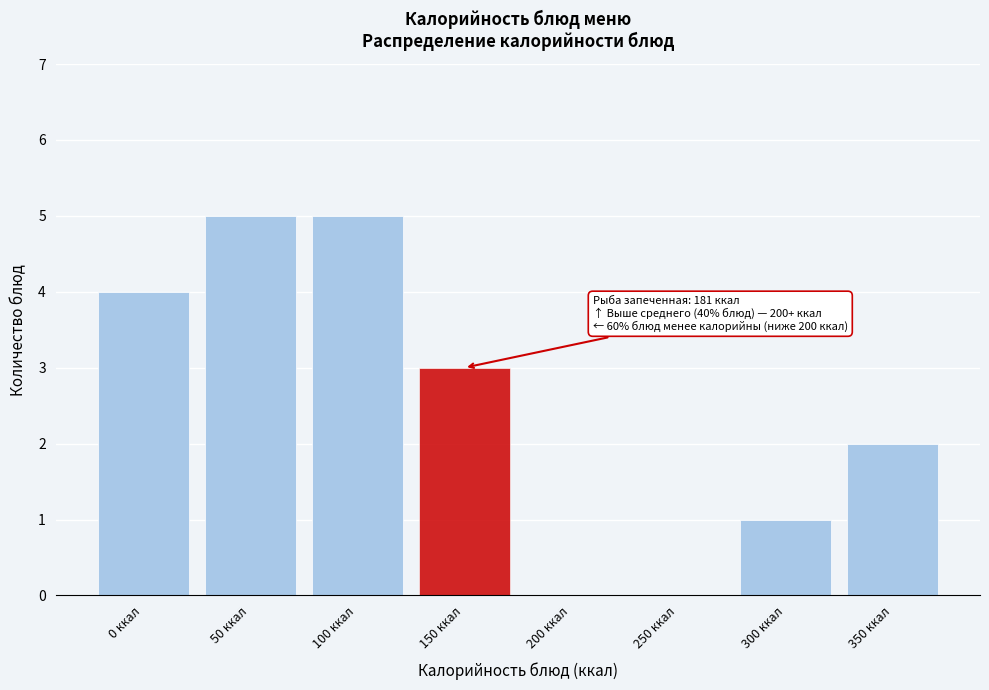

Reading right to left, extract all data points from this chart.

350 ккал=2	300 ккал=1	250 ккал=0	200 ккал=0	150 ккал=3	100 ккал=5	50 ккал=5	0 ккал=4